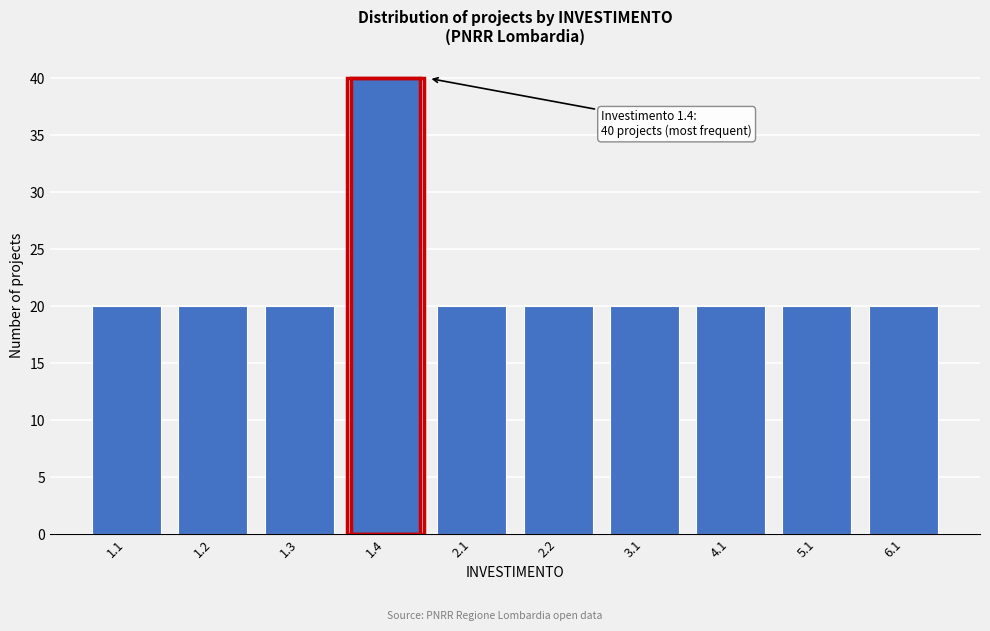

Reading left to right, list all the values displayed in this chart.

20	20	20	40	20	20	20	20	20	20